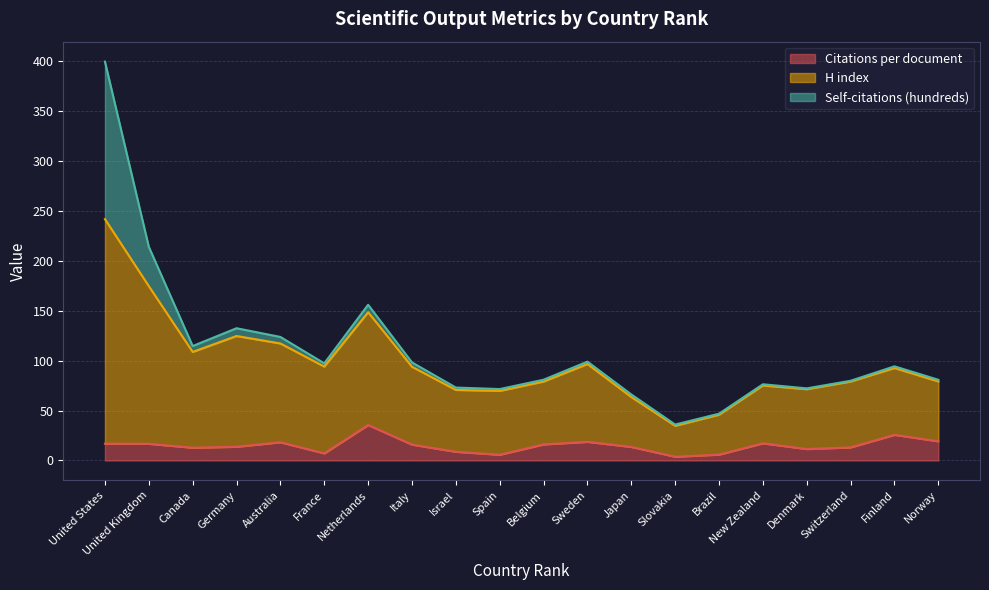

True or false: H index and Citations per document intersect in this chart.

False